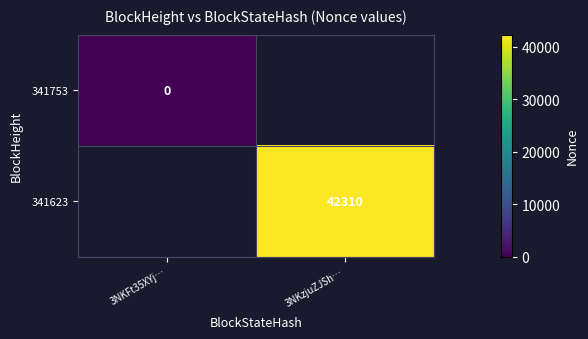

The value of 341623 at 3NKzjuZJSh… is 12064. True or false?

False